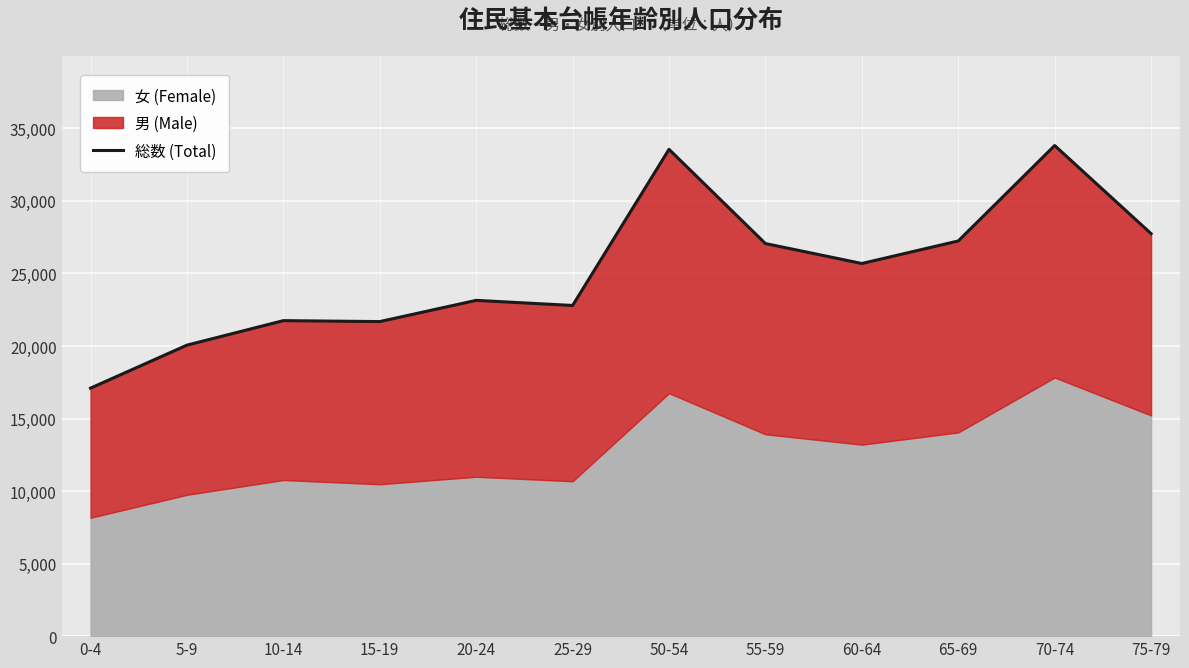

Which has a higher value, 25-29 or 50-54?

50-54